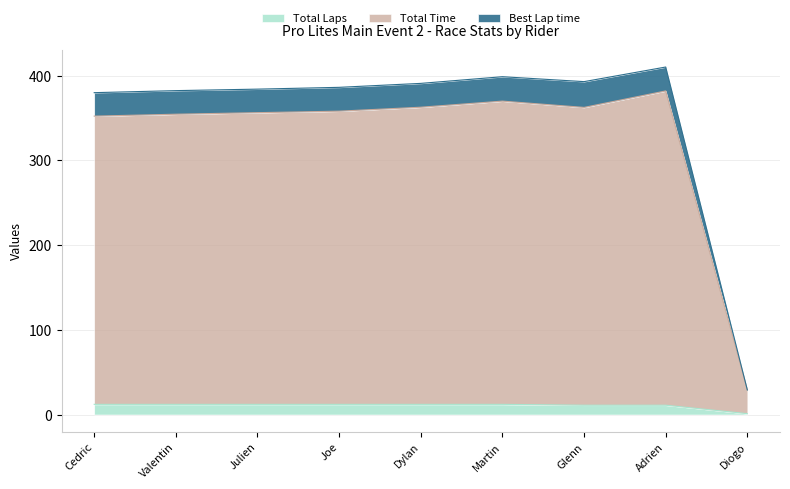

Which category has the lowest value in the Total Laps series?

Diogo